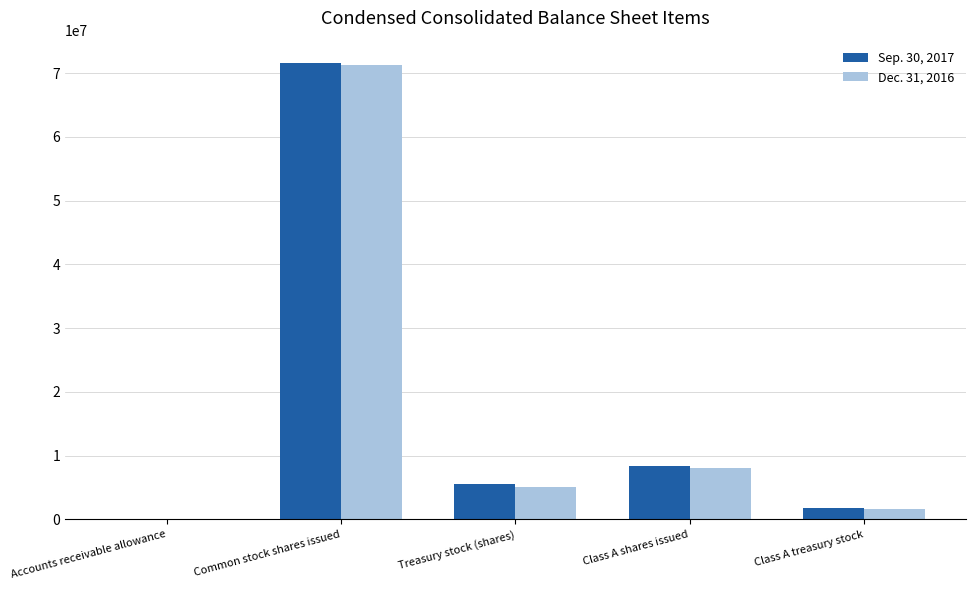

Which series has the widest spread of values?

Sep. 30, 2017